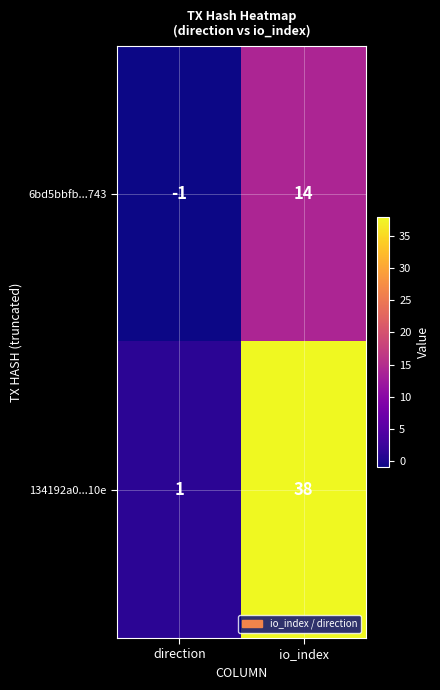

Count the number of categories in the chart.

2